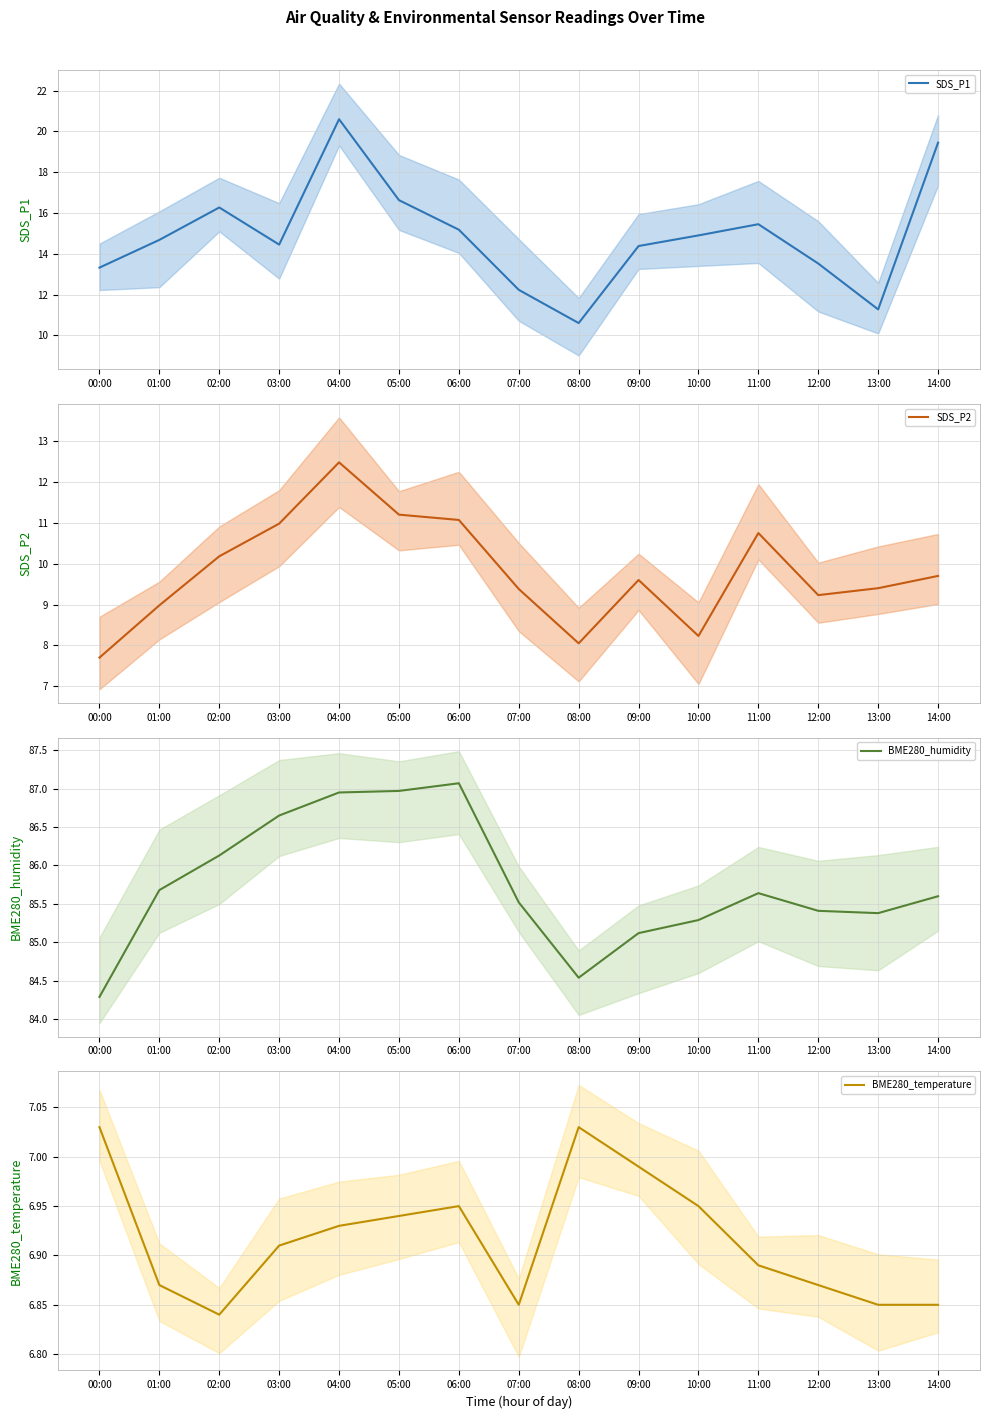

The value of BME280_humidity at 14:00 is 85.6. True or false?

True